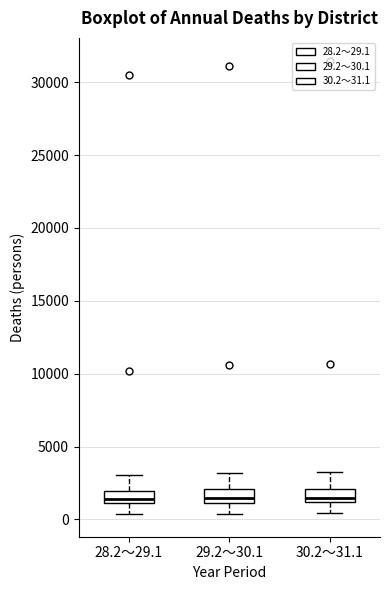

Reading left to right, transcribe this box plot: for each box, give where its median line is, the range the box spans, and where its two whiskers end, as read against the y-axis. The values are not printed on the chart, so give them approximately, as read against the axis.

28.2～29.1: median 1500, box 1000 to 2000, whiskers 500 to 3000
29.2～30.1: median 1500, box 1000 to 2000, whiskers 500 to 3000
30.2～31.1: median 1500, box 1000 to 2000, whiskers 500 to 3500